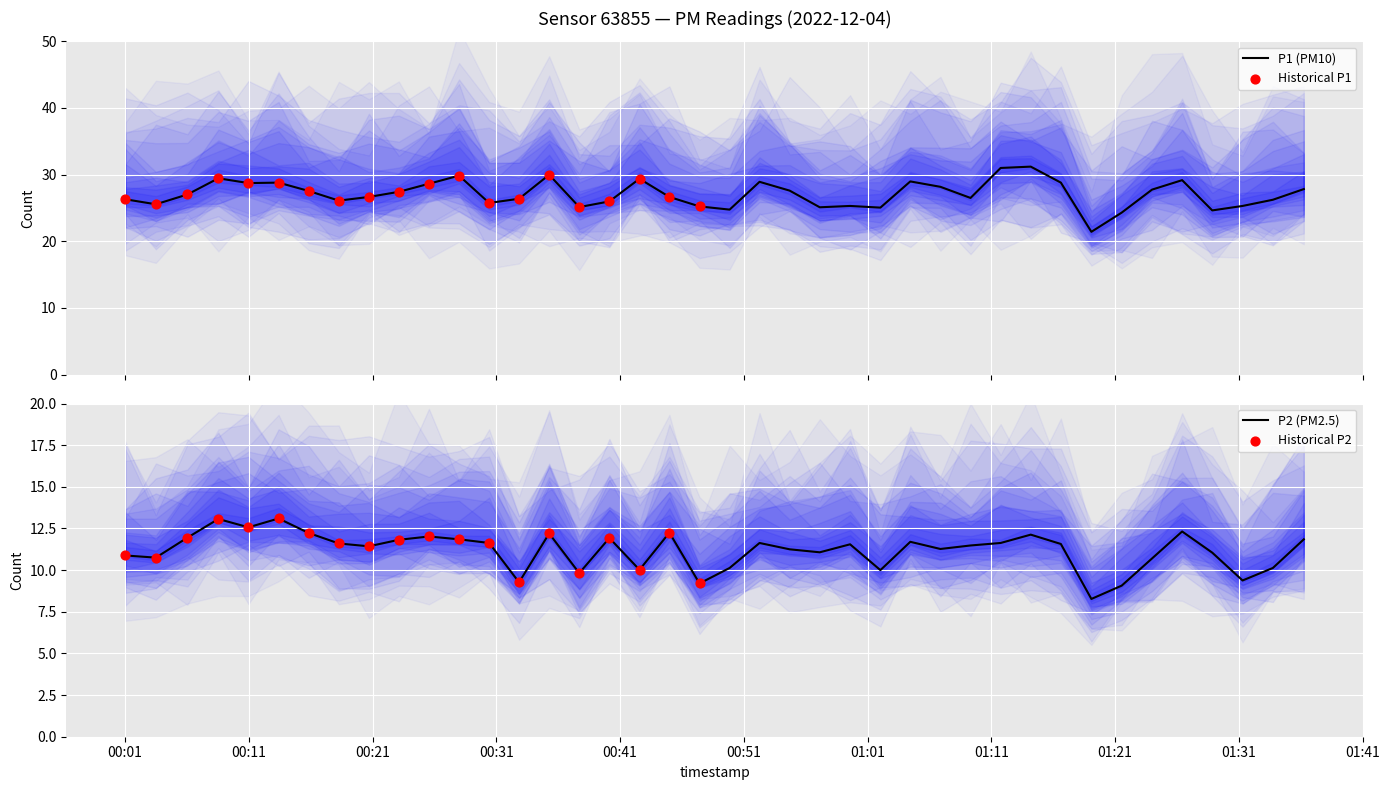

Is the value of P2 at 2022-12-04T00:37:42 greater than the value of P1 at 2022-12-04T00:13:24?

No